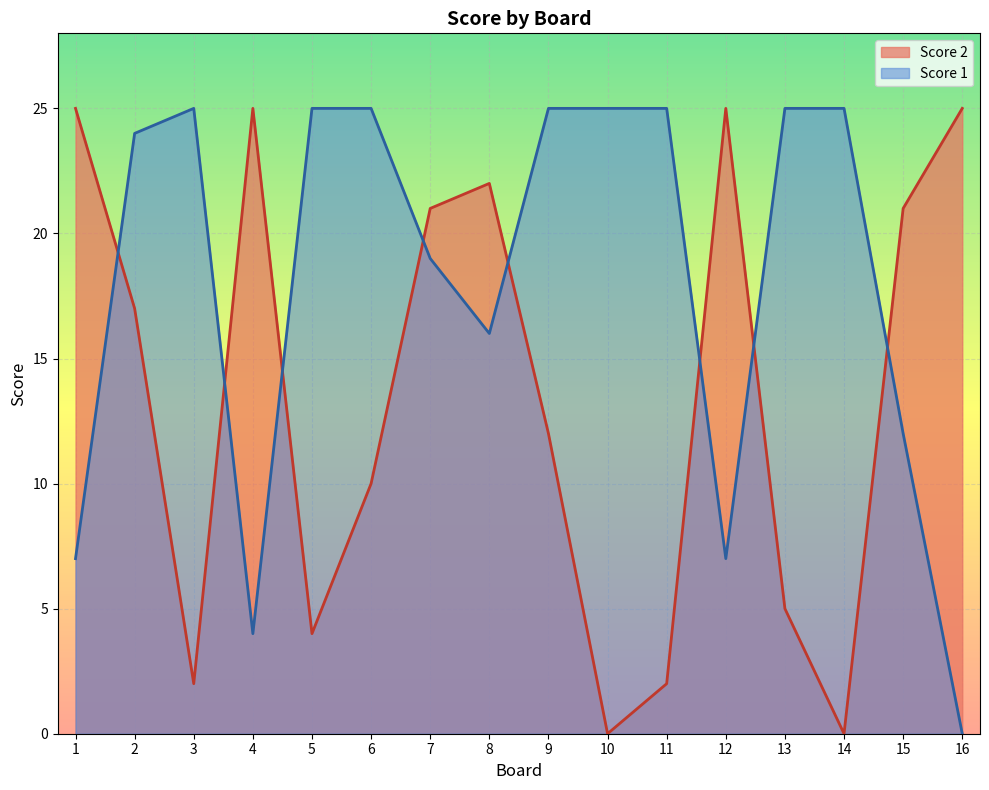

What is the value of the Score 1 point at the 1st from the left?

7